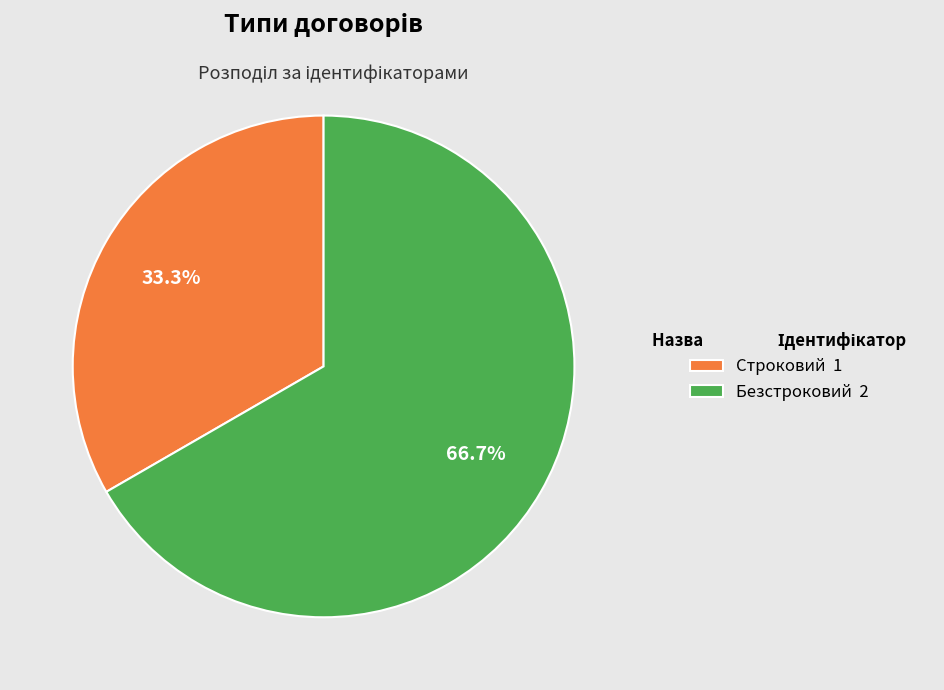

To the nearest percent, what percentage of the pie is Безстроковий?

67%